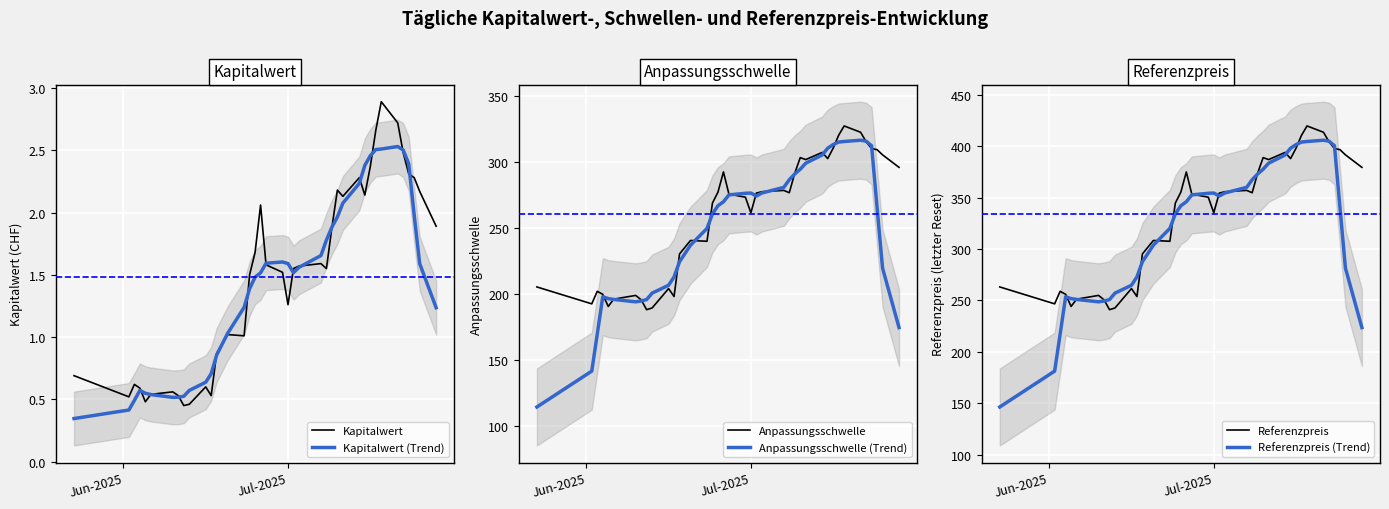

True or false: Anpassungsschwelle has a value of 373.2 at 12.

False